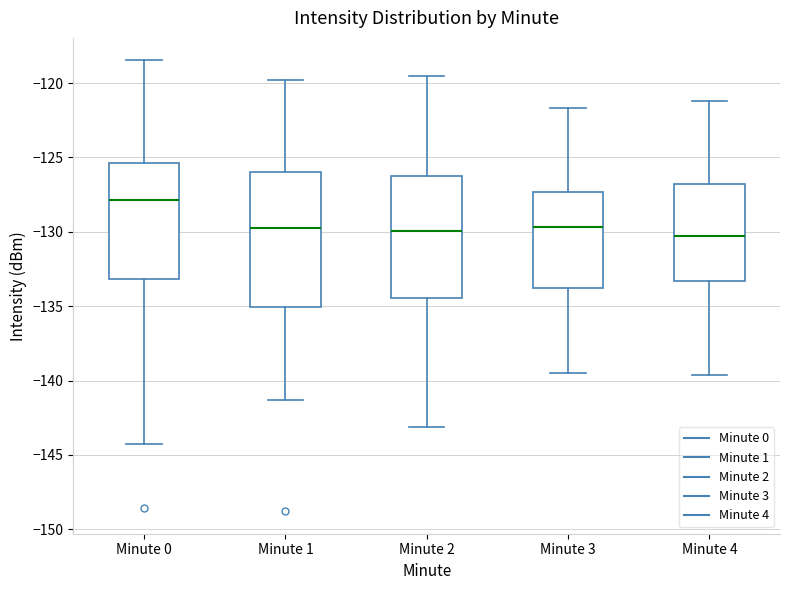

Reading left to right, read every box against the y-axis: the position of its median line, the range the box covers, and the ends of its whiskers. The values are not printed on the chart, so give them approximately, as read against the axis.

Minute 0: median -128.0, box -133.0 to -125.5, whiskers -144.5 to -118.5
Minute 1: median -129.5, box -135.0 to -126.0, whiskers -141.5 to -120.0
Minute 2: median -130.0, box -134.5 to -126.0, whiskers -143.0 to -119.5
Minute 3: median -129.5, box -134.0 to -127.5, whiskers -139.5 to -121.5
Minute 4: median -130.5, box -133.5 to -127.0, whiskers -139.5 to -121.0